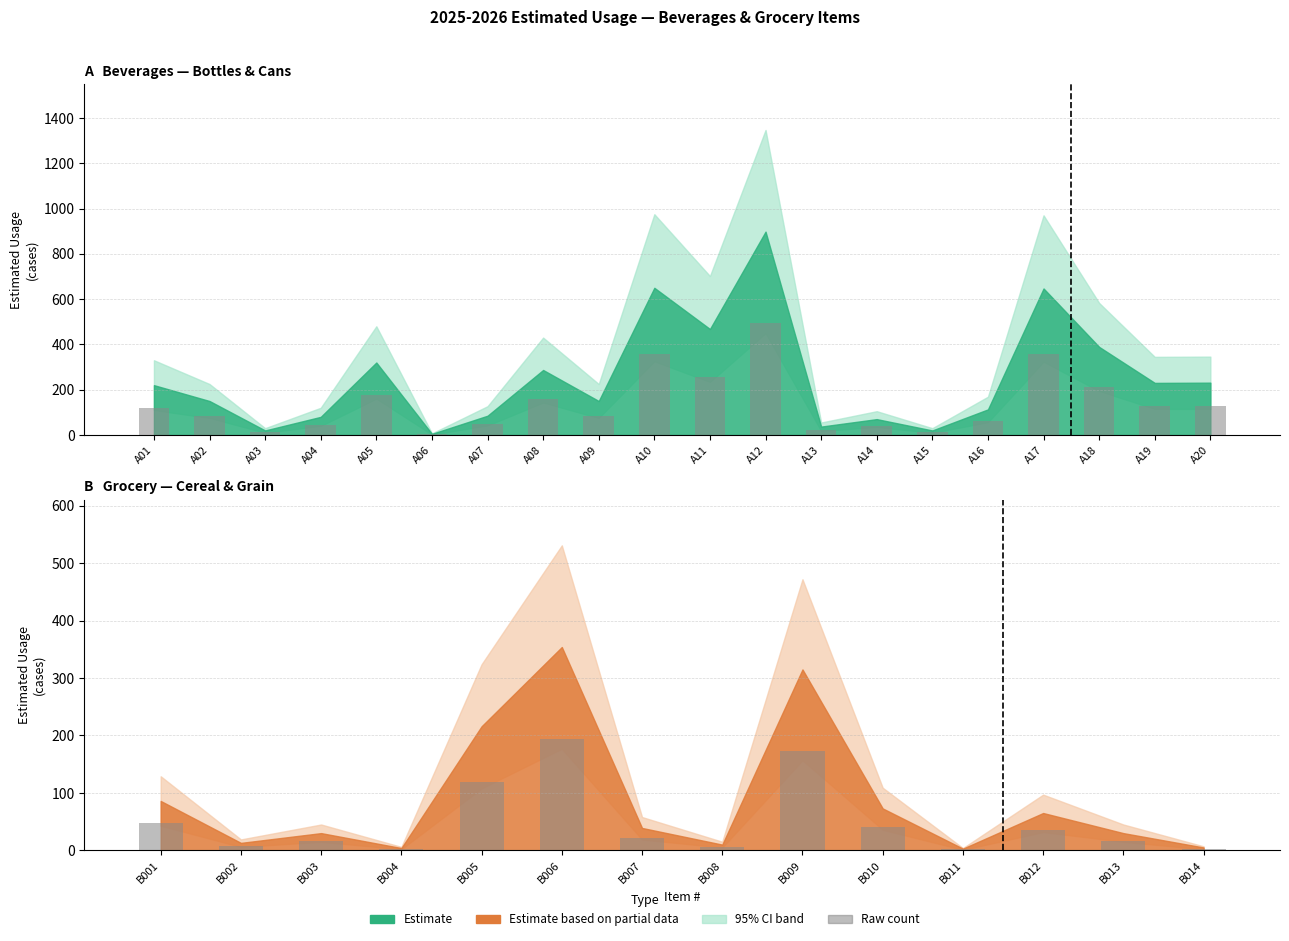

What is the smallest value displayed?

1.7